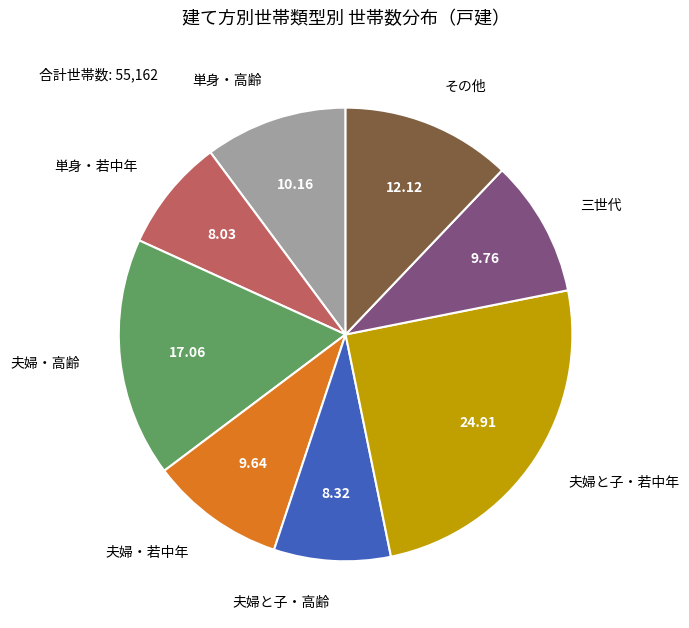

How many slices are in this pie chart?

8